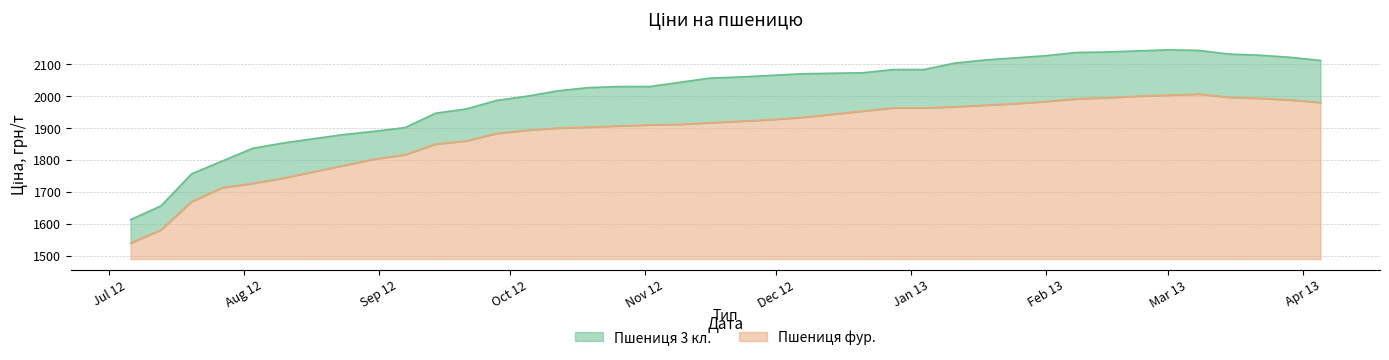

True or false: Пшениця 3 кл. has more than 0 points higher than both neighbors.

True